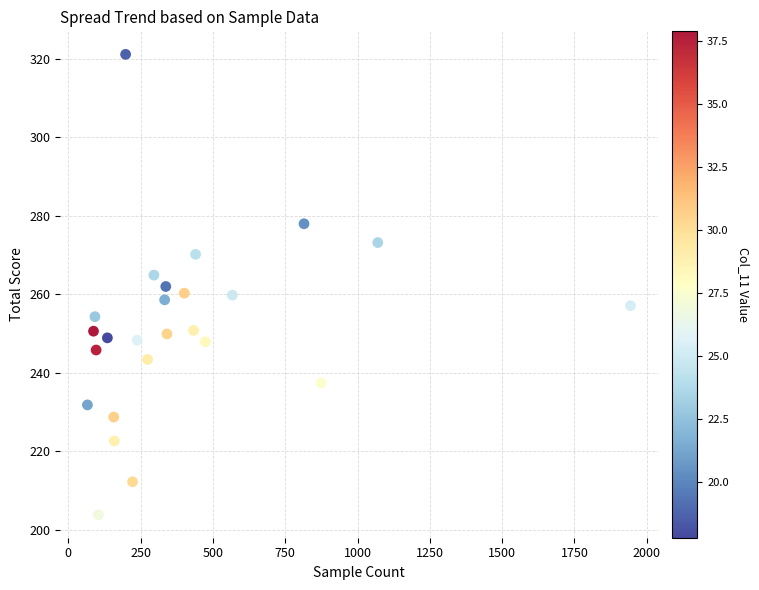

What is the range of Y values (max minus min)?

117.4